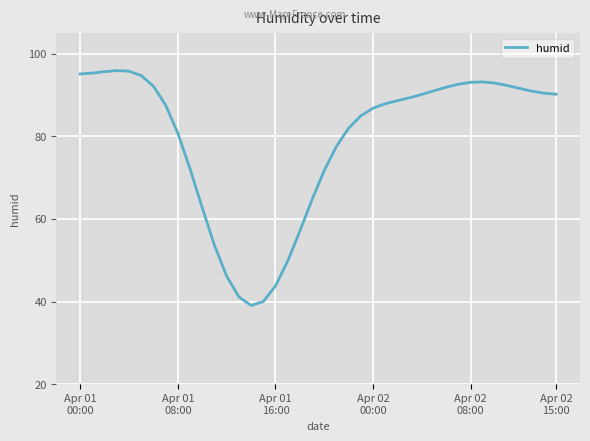

Count the number of values greater than 89.

20